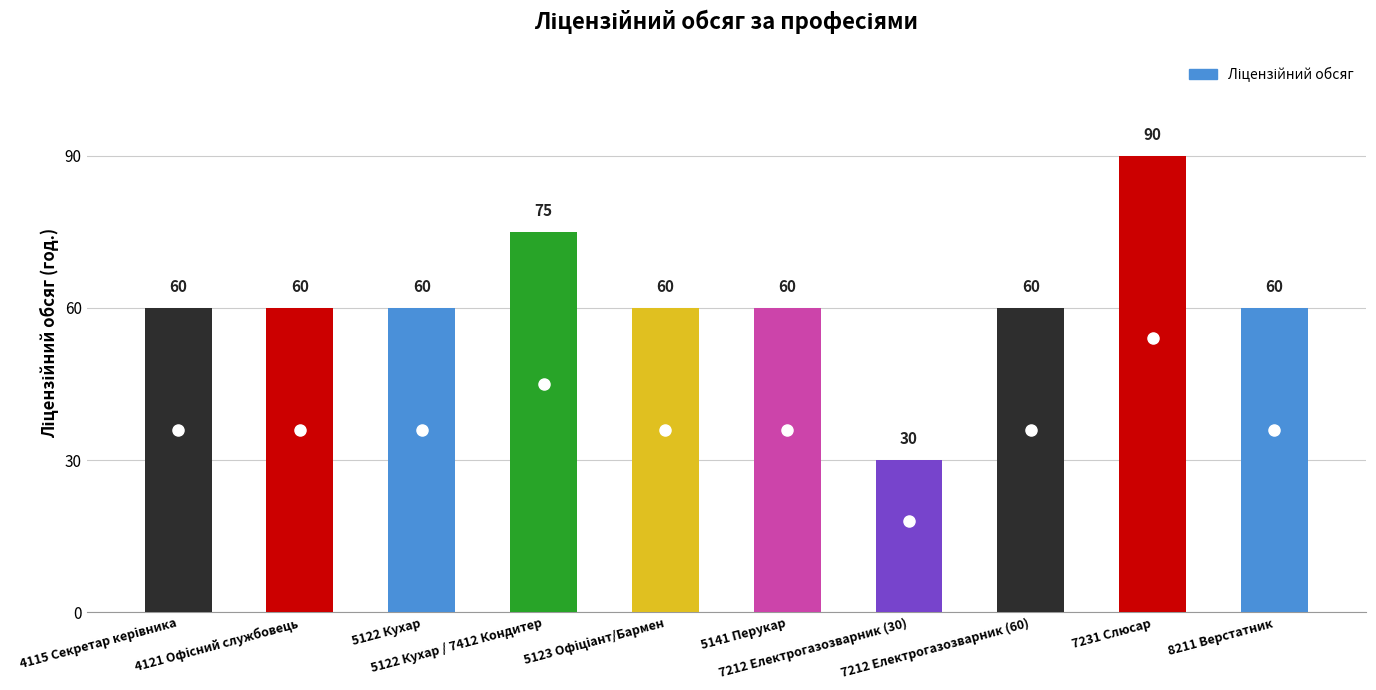

What is the ratio of the value at 5141 Перукар to the value at 7212 Електрогазозварник (30)?

2.0